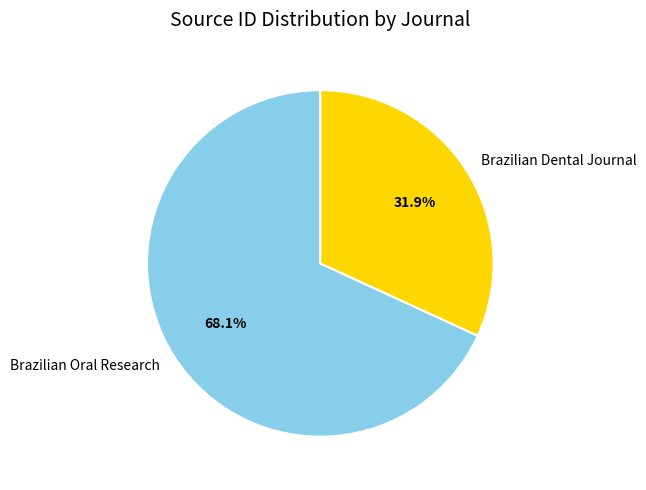

Do Brazilian Dental Journal and Brazilian Oral Research together represent more than half of the pie?

Yes